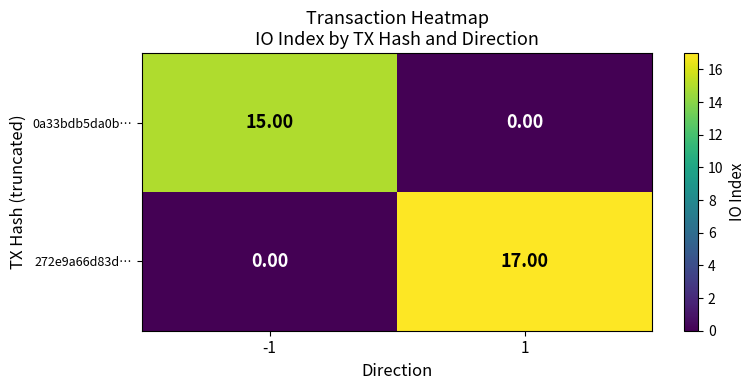

At which category is the sum across all series the highest?

1